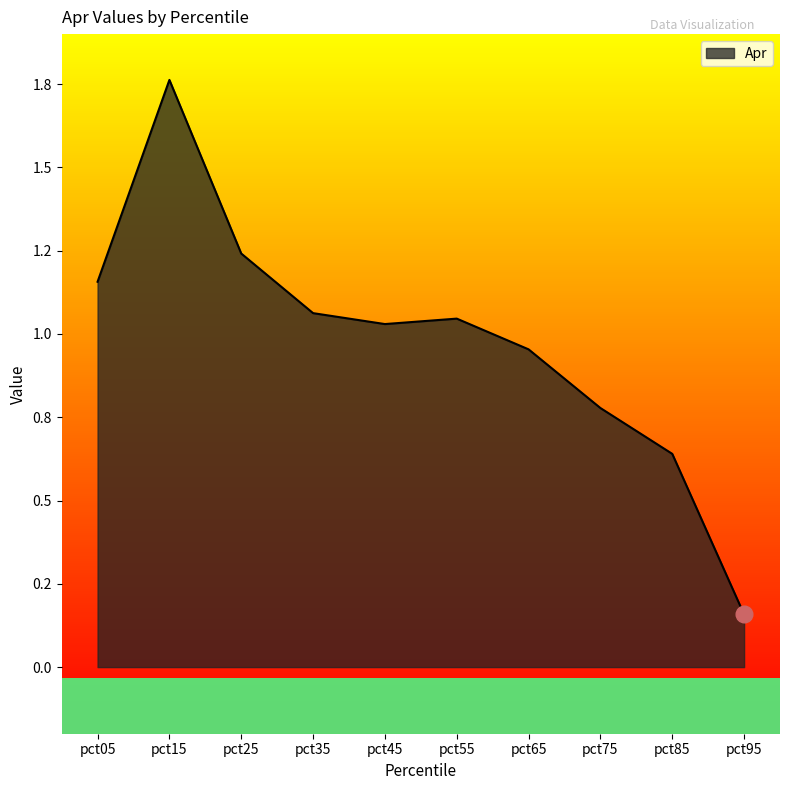

Does the chart have visible grid lines?

No